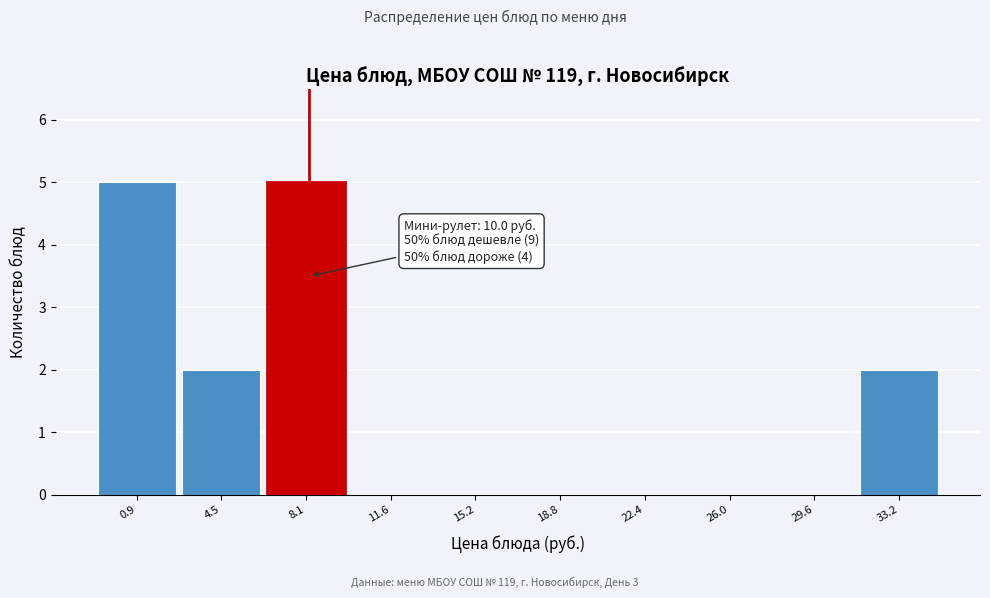

Reading left to right, what are all the values shown in this chart?

0.9=5	4.5=2	8.1=5	11.6=0	15.2=0	18.8=0	22.4=0	26.0=0	29.6=0	33.2=2